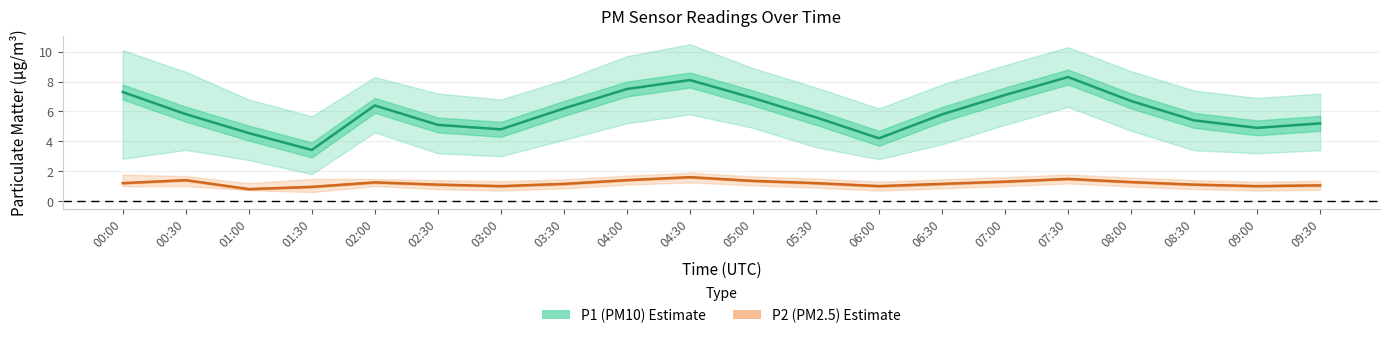

Rank the categories by P2 (PM2.5) value from lowest to highest.

01:00, 01:30, 03:00, 06:00, 09:00, 09:30, 02:30, 08:30, 03:30, 06:30, 00:00, 05:30, 02:00, 08:00, 07:00, 05:00, 00:30, 04:00, 07:30, 04:30